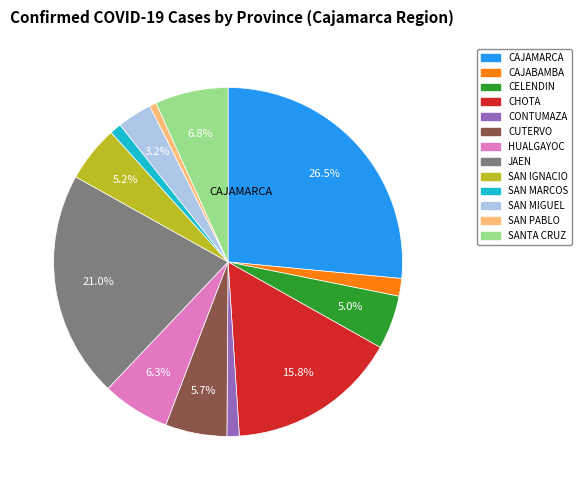

Is there any slice that represents more than half of the pie?

No